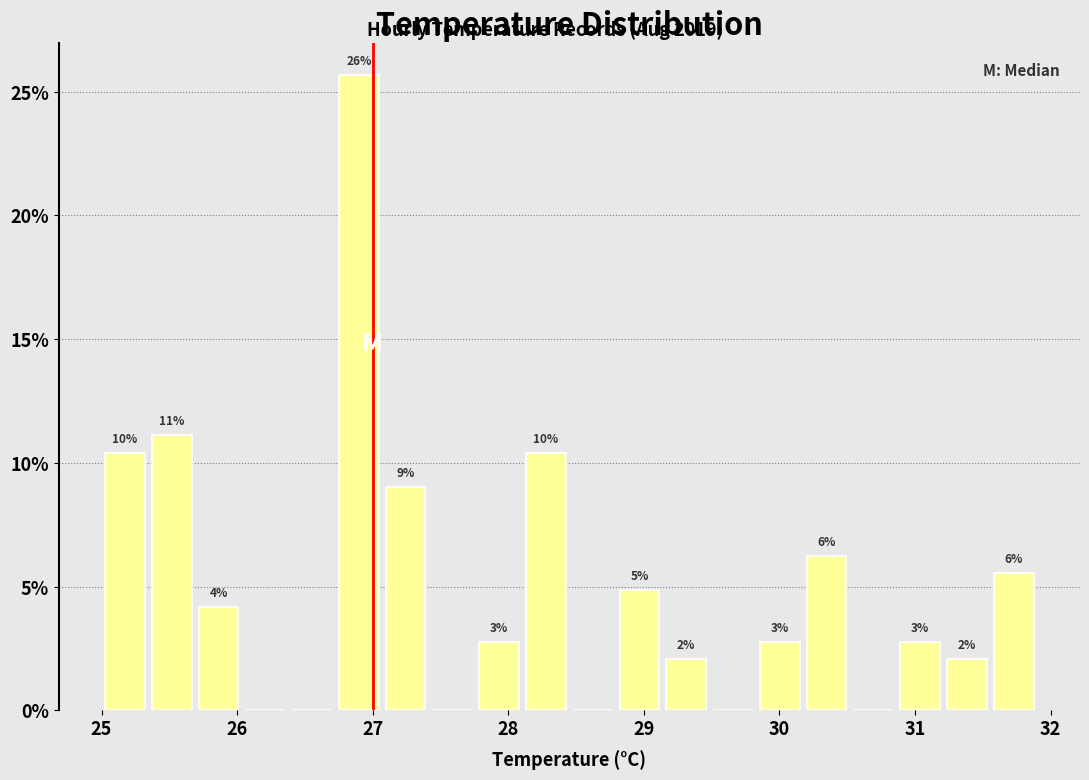

Around what value on the x-axis is the tallest bar? Give the approximate position of its centre, as read against the axis.

26.9